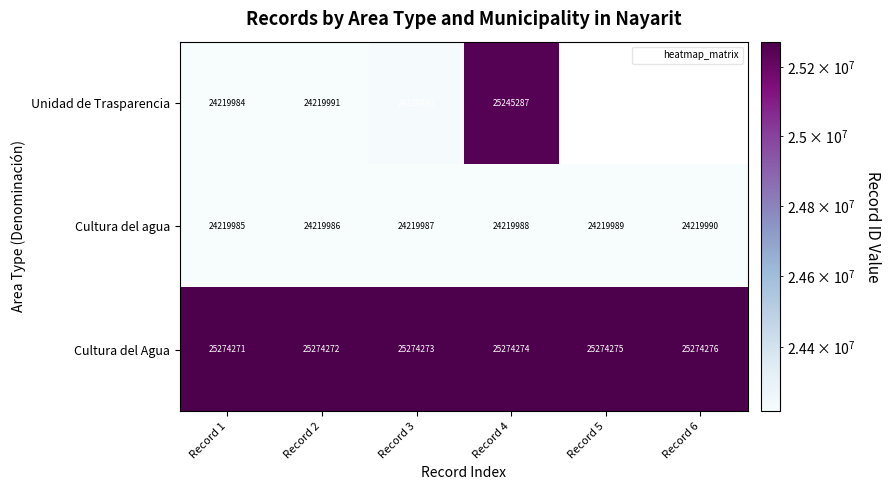

At which label does Unidad de Trasparencia reach its peak?

Record 4